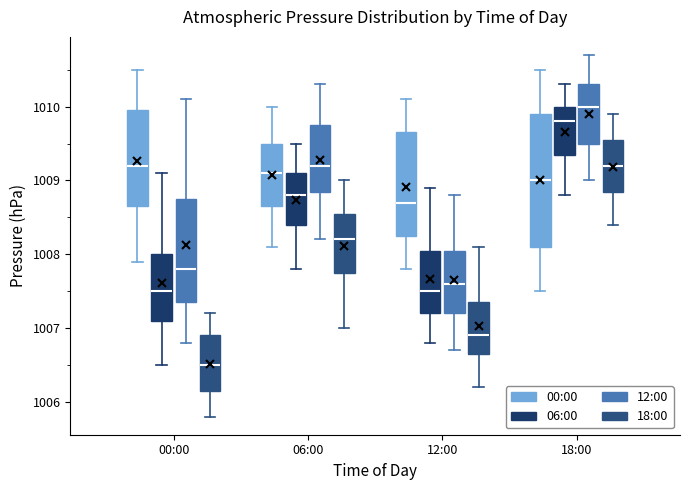

Reading left to right, transcribe this box plot: for each box, give where its median line is, the range the box spans, and where its two whiskers end, as read against the y-axis. The values are not printed on the chart, so give them approximately, as read against the axis.

00:00 (00:00): median 1009.2, box 1008.7 to 1010.0, whiskers 1007.9 to 1010.5
00:00 (06:00): median 1007.5, box 1007.1 to 1008.0, whiskers 1006.5 to 1009.1
00:00 (12:00): median 1007.8, box 1007.4 to 1008.8, whiskers 1006.8 to 1010.1
00:00 (18:00): median 1006.5, box 1006.2 to 1006.9, whiskers 1005.8 to 1007.2
06:00 (00:00): median 1009.1, box 1008.7 to 1009.5, whiskers 1008.1 to 1010.0
06:00 (06:00): median 1008.8, box 1008.4 to 1009.1, whiskers 1007.8 to 1009.5
06:00 (12:00): median 1009.2, box 1008.9 to 1009.8, whiskers 1008.2 to 1010.3
06:00 (18:00): median 1008.2, box 1007.8 to 1008.6, whiskers 1007.0 to 1009.0
12:00 (00:00): median 1008.7, box 1008.3 to 1009.7, whiskers 1007.8 to 1010.1
12:00 (06:00): median 1007.5, box 1007.2 to 1008.1, whiskers 1006.8 to 1008.9
12:00 (12:00): median 1007.6, box 1007.2 to 1008.1, whiskers 1006.7 to 1008.8
12:00 (18:00): median 1006.9, box 1006.7 to 1007.4, whiskers 1006.2 to 1008.1
18:00 (00:00): median 1009.0, box 1008.1 to 1009.9, whiskers 1007.5 to 1010.5
18:00 (06:00): median 1009.8, box 1009.4 to 1010.0, whiskers 1008.8 to 1010.3
18:00 (12:00): median 1010.0, box 1009.5 to 1010.3, whiskers 1009.0 to 1010.7
18:00 (18:00): median 1009.2, box 1008.9 to 1009.6, whiskers 1008.4 to 1009.9